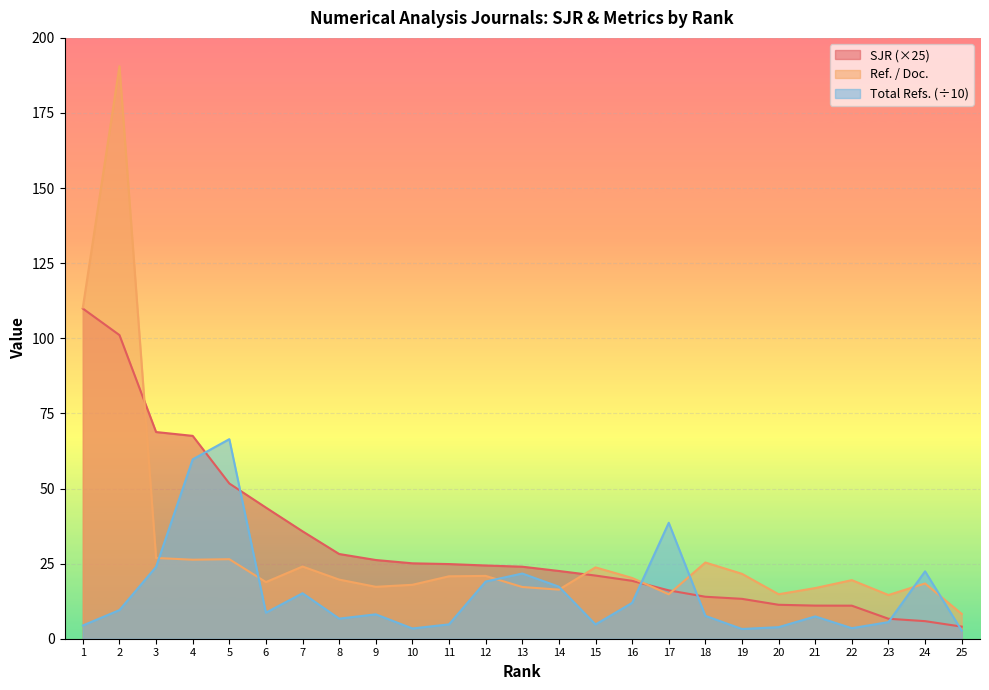

What is the smallest value displayed?

2.7